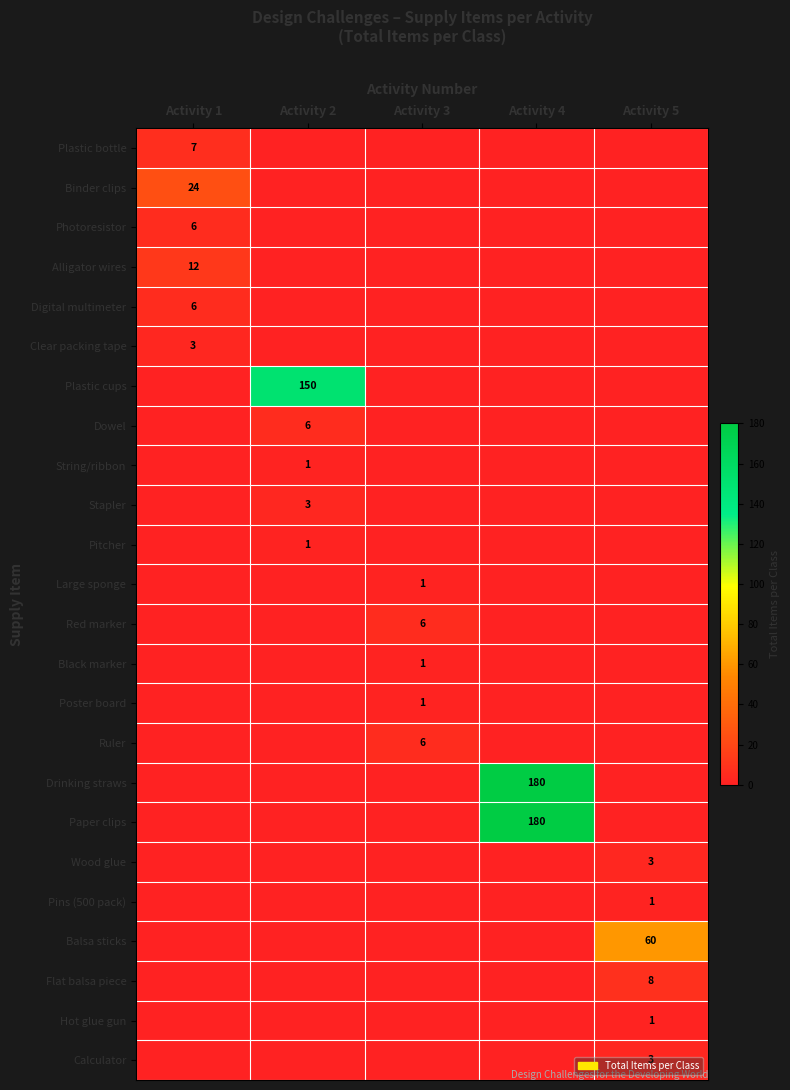

The Hot glue gun series shows 1 at Activity 5. True or false?

True